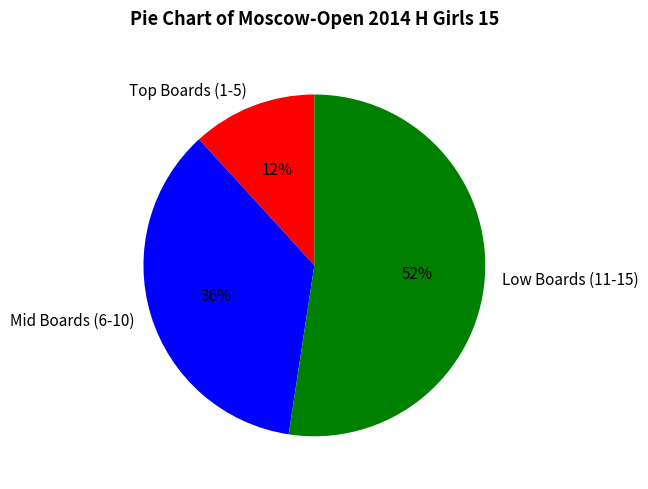

True or false: Mid Boards (6-10) accounts for 29% of the total.

False